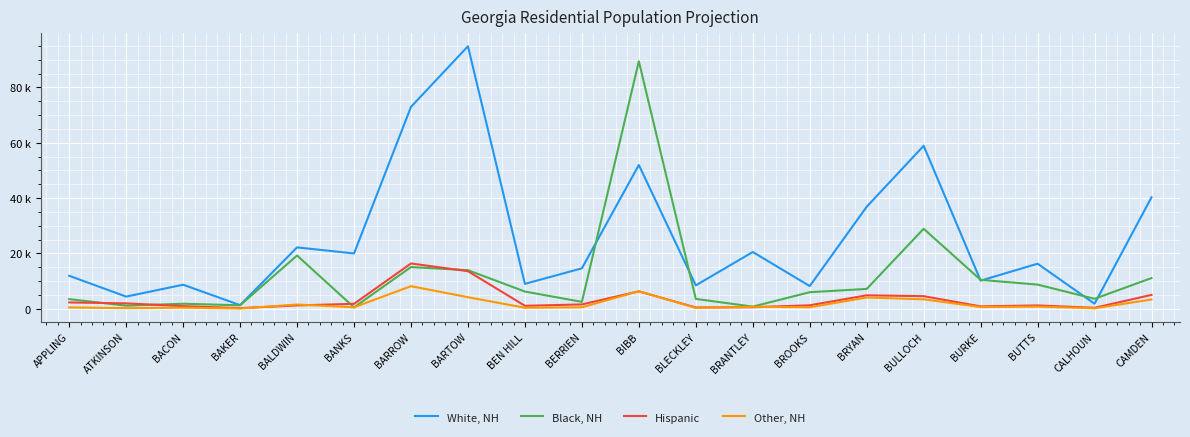

Rank the categories by White, NH value from lowest to highest.

BAKER, CALHOUN, ATKINSON, BROOKS, BLECKLEY, BACON, BEN HILL, BURKE, APPLING, BERRIEN, BUTTS, BANKS, BRANTLEY, BALDWIN, BRYAN, CAMDEN, BIBB, BULLOCH, BARROW, BARTOW